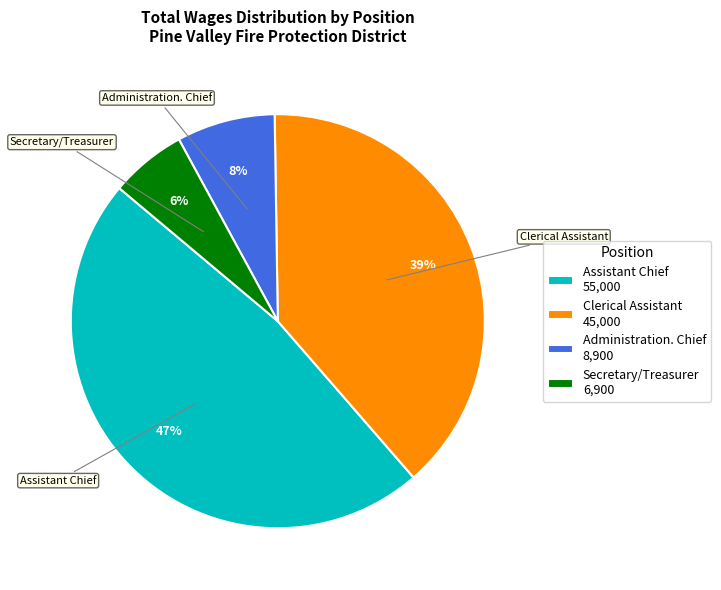

Which has a higher value, Administration. Chief 8,900 or Assistant Chief 55,000?

Assistant Chief 55,000